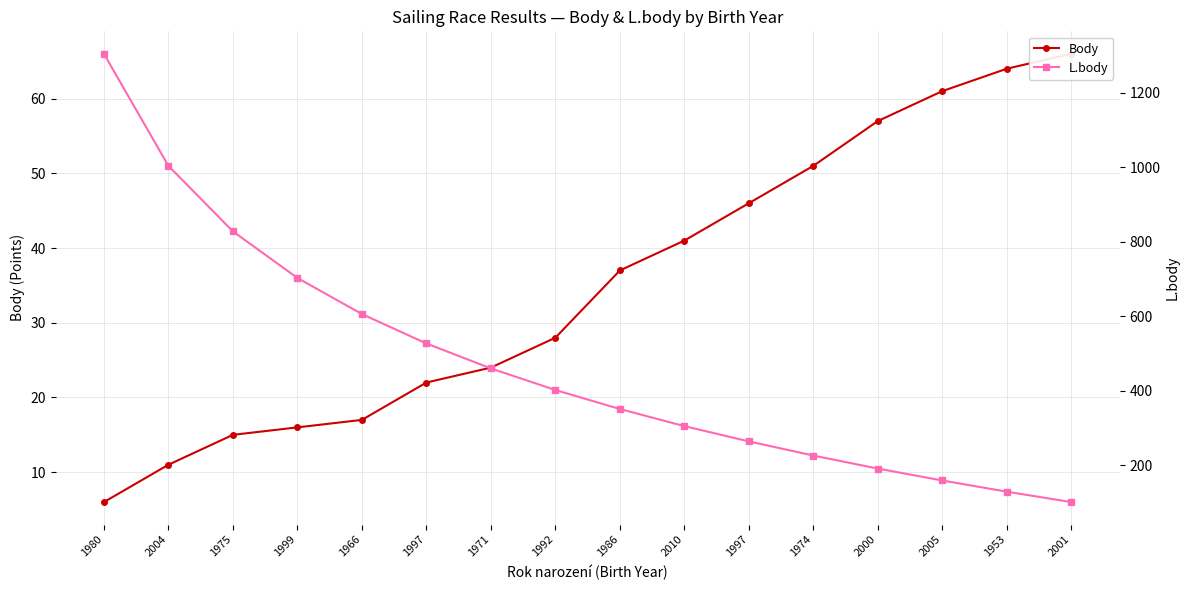

True or false: L.body has a value of 606 at 1966.

True